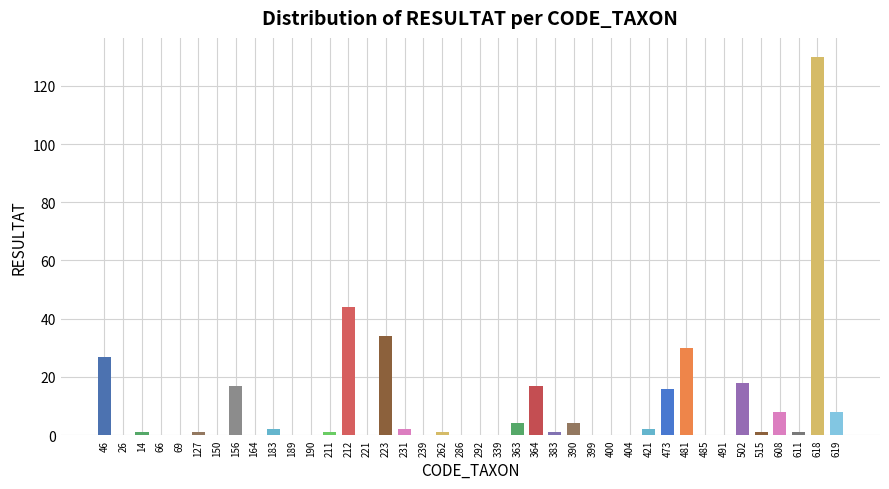

Are the bars horizontal?

No